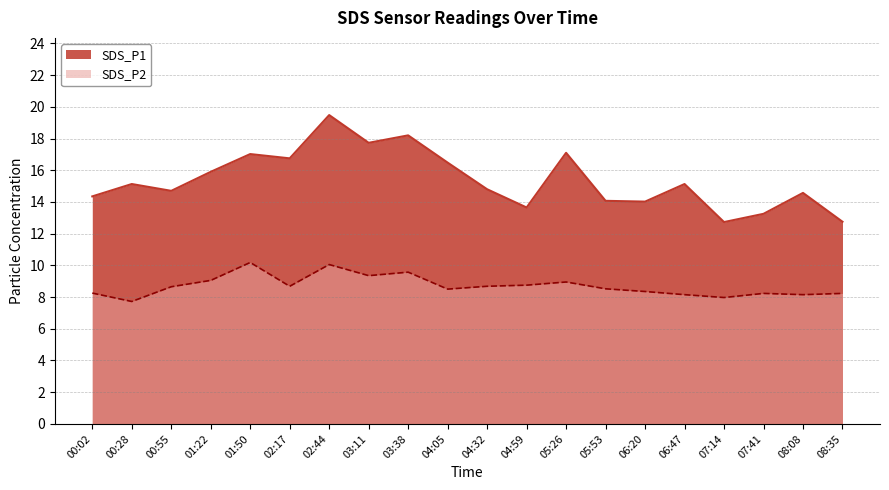

What is the value of the SDS_P2 point at the 12th from the left?

8.8